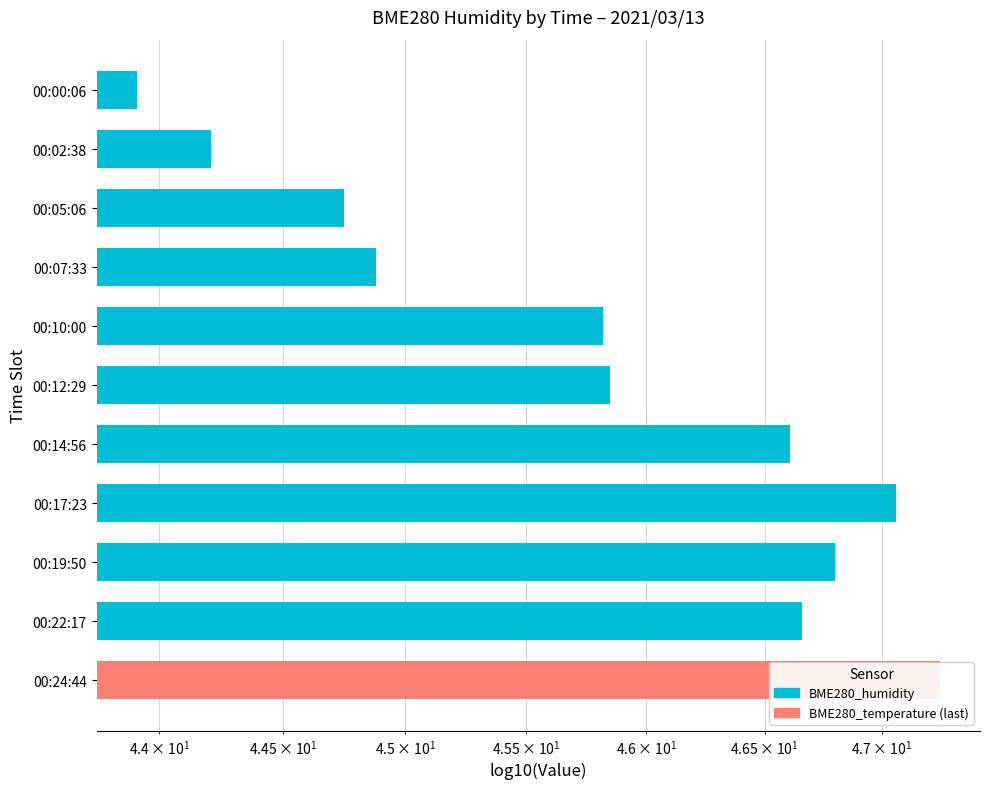

Count the number of categories in the chart.

11